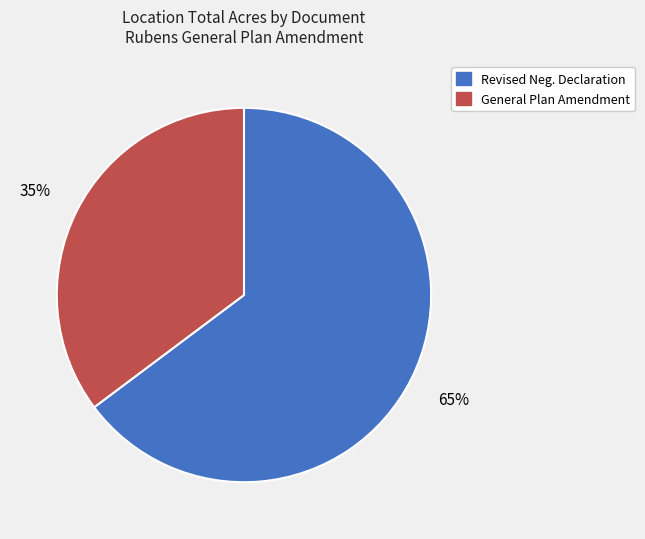

To the nearest percent, what is the average slice percentage?

50%